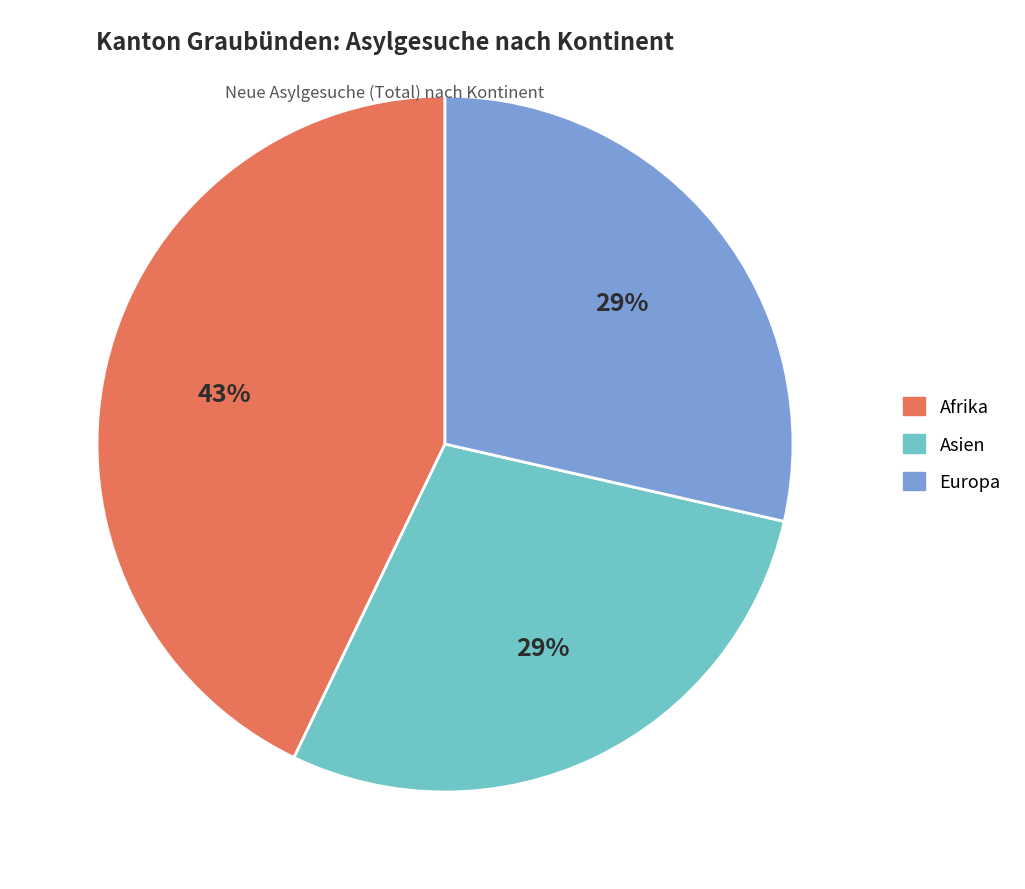

Which category has the biggest portion of the pie?

Afrika